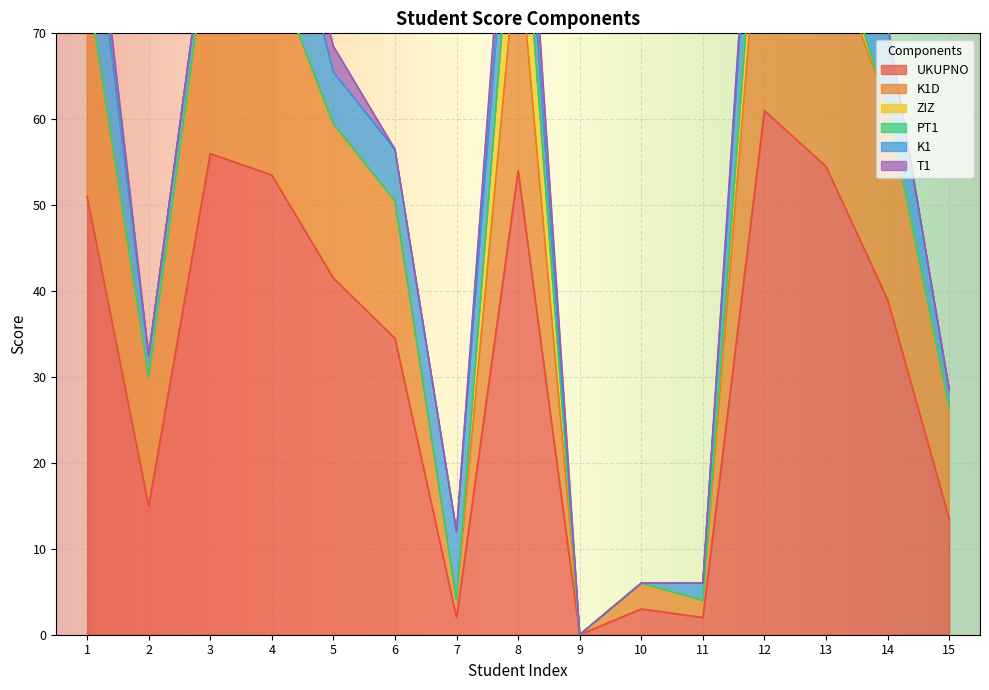

List the labels in order of PT1 value, smallest first.

1, 2, 3, 4, 5, 6, 7, 8, 9, 10, 11, 12, 13, 14, 15